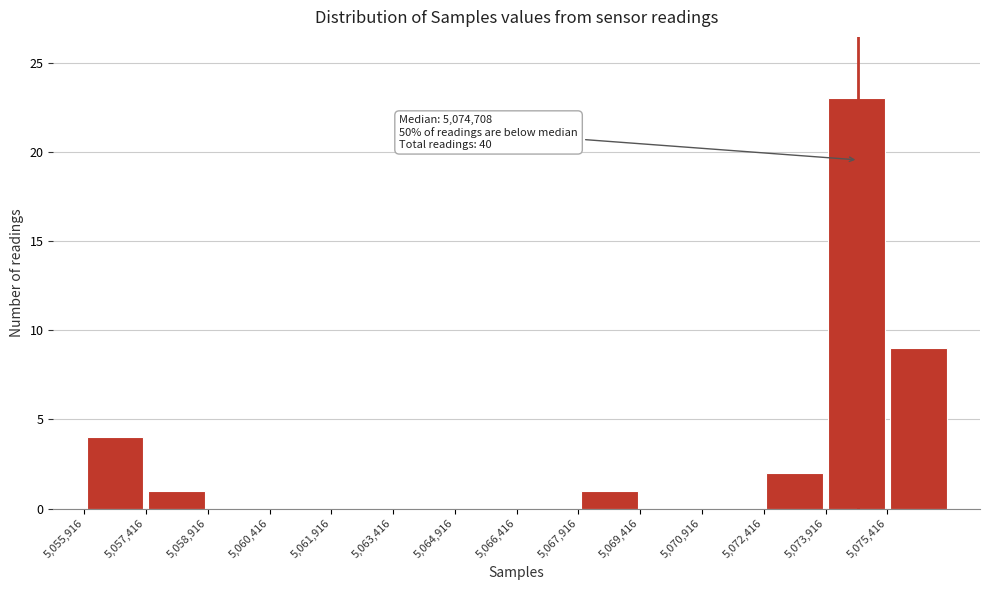

Over which range of the x-axis is the bar tallest?

5074000 to 5075400